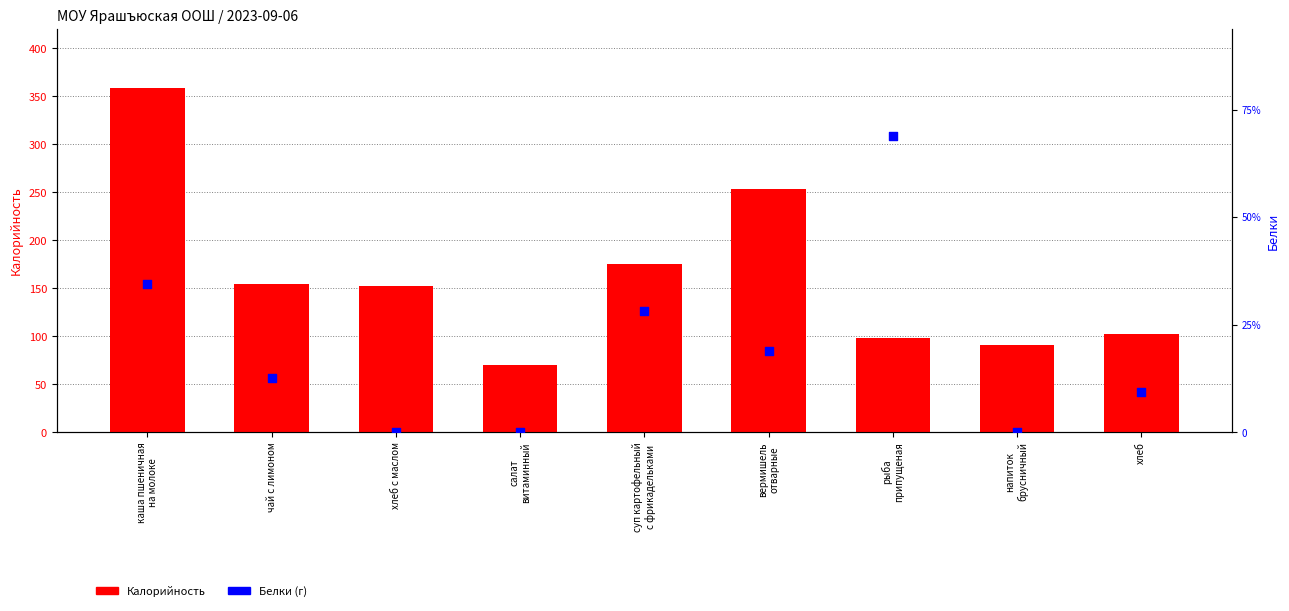

Which series contains the highest Y value?

Калорийность